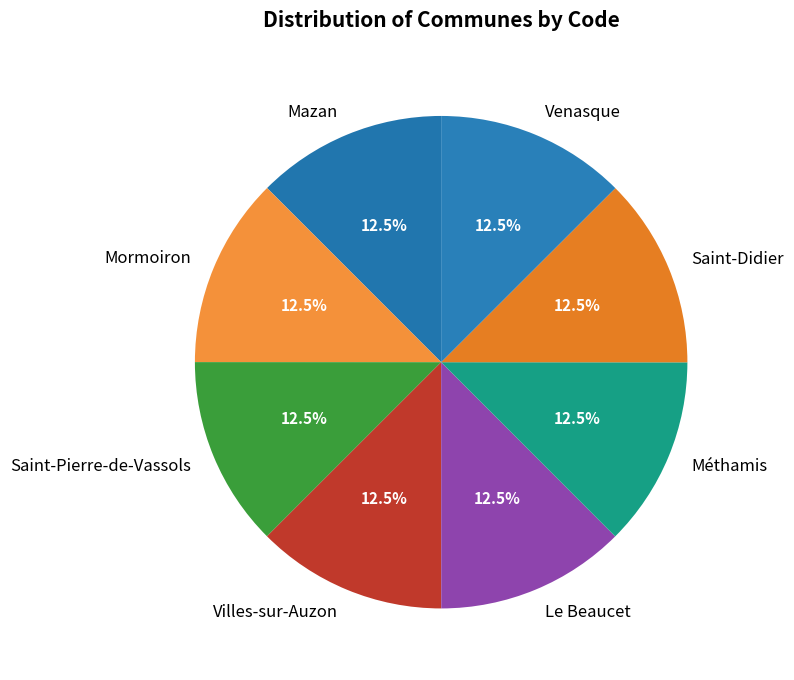

Approximately how many times larger is the value at Saint-Didier compared to Saint-Pierre-de-Vassols?

1.0